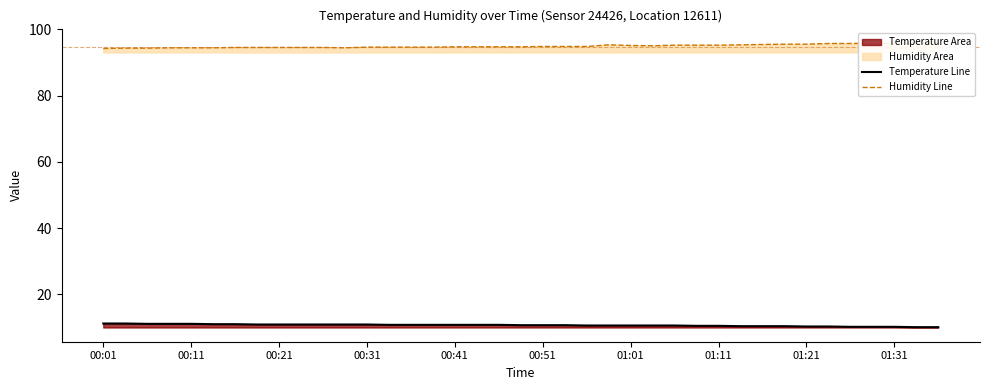

Which has a higher value, 27 or 12?

12